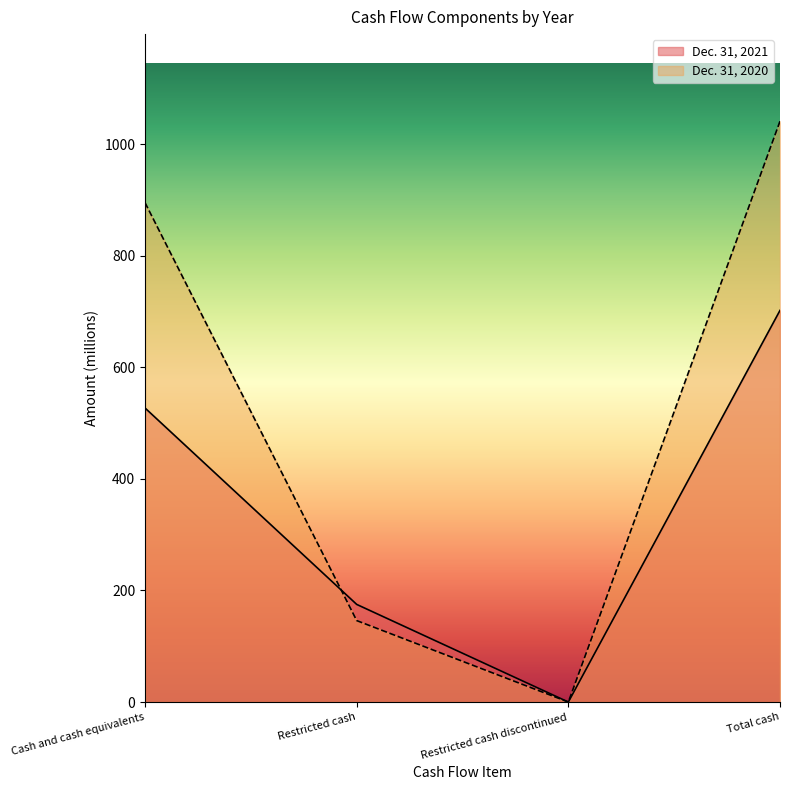

What is the label of the 1st point from the left?

Cash and cash equivalents